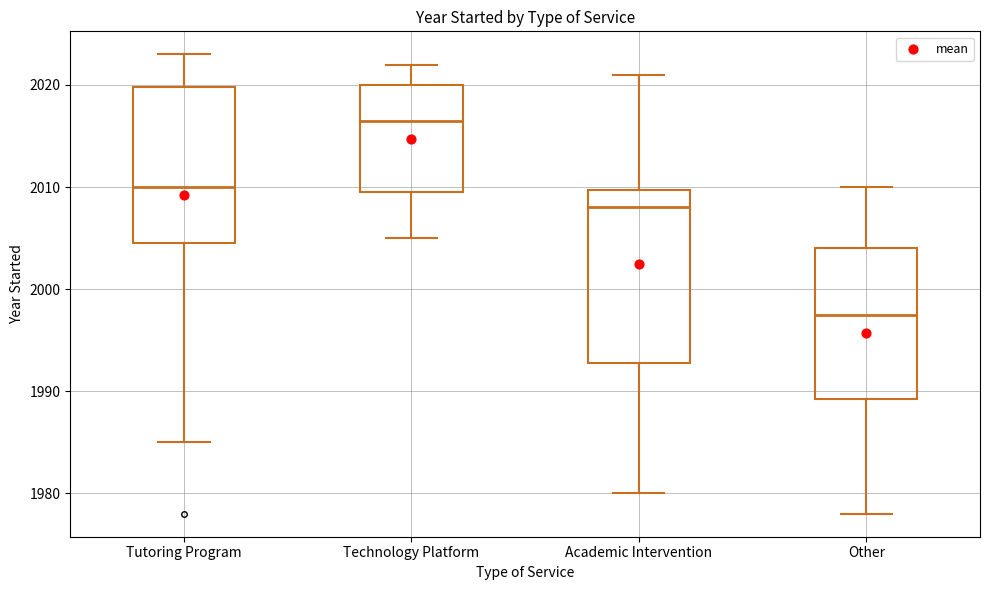

Reading left to right, transcribe this box plot: for each box, give where its median line is, the range the box spans, and where its two whiskers end, as read against the y-axis. The values are not printed on the chart, so give them approximately, as read against the axis.

Tutoring Program: median 2010, box 2005 to 2020, whiskers 1985 to 2023
Technology Platform: median 2017, box 2010 to 2020, whiskers 2005 to 2022
Academic Intervention: median 2008, box 1993 to 2010, whiskers 1980 to 2021
Other: median 1998, box 1989 to 2004, whiskers 1978 to 2010